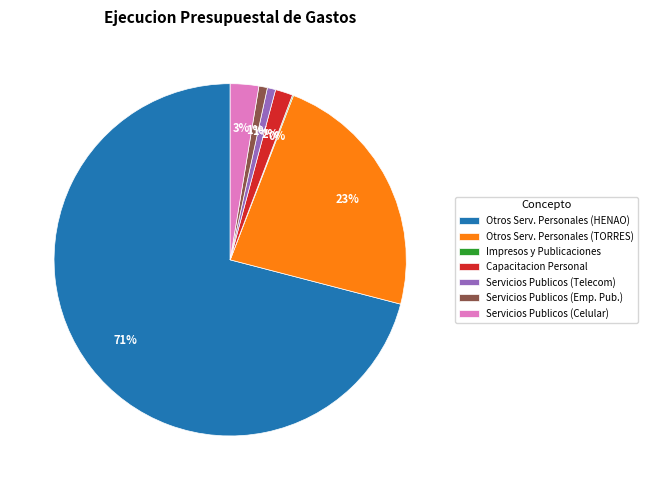

To the nearest percent, what is the combined percentage of Servicios Publicos (Emp. Pub.) and Otros Serv. Personales (TORRES)?

24%